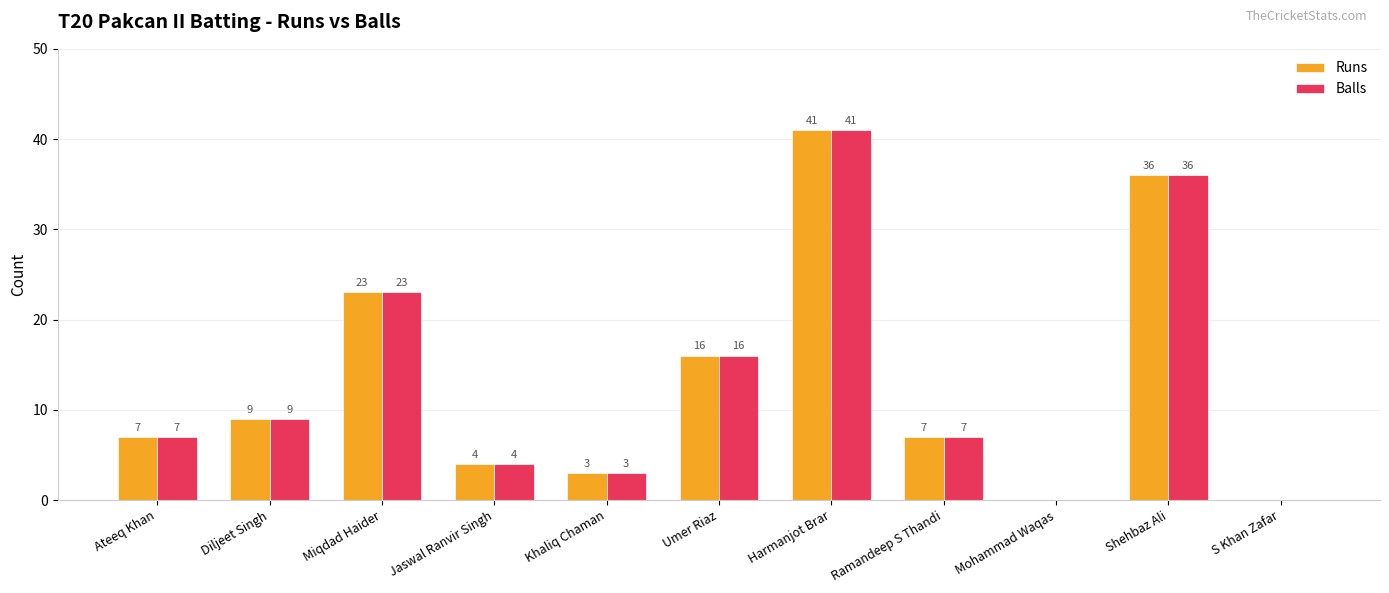

What is the highest value of the Runs series?

41